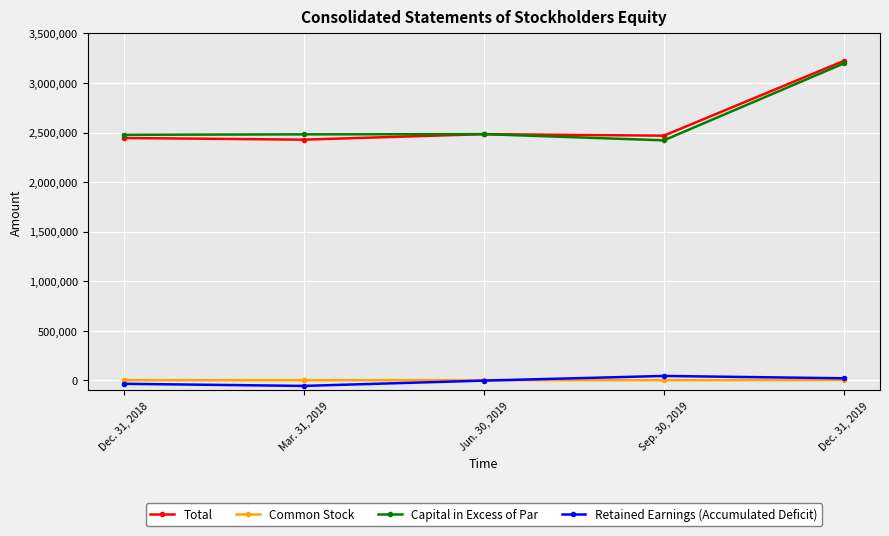

True or false: Total has more than 1 points higher than both neighbors.

False